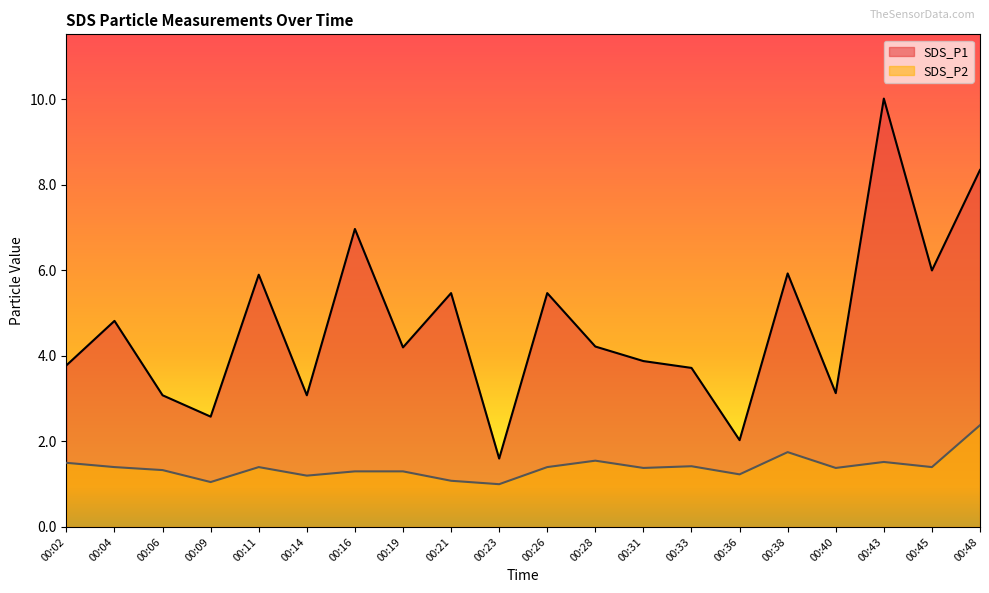

Rank the series by their average value, from lowest to highest.

SDS_P2, SDS_P1